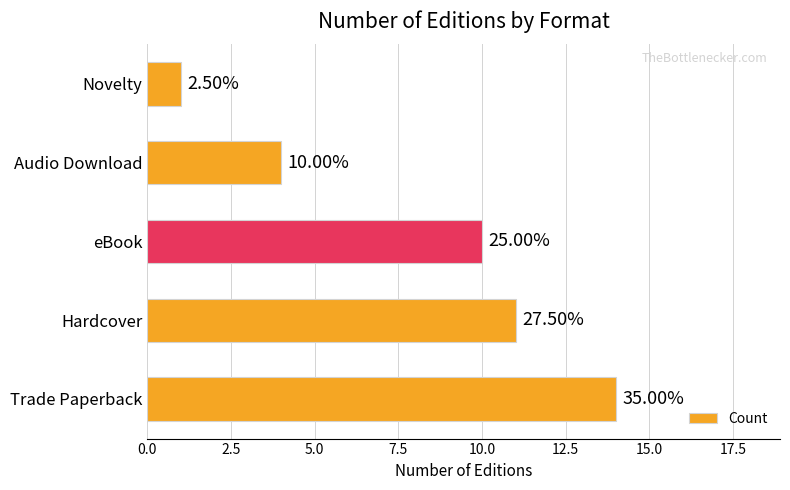

Are the bars horizontal?

Yes